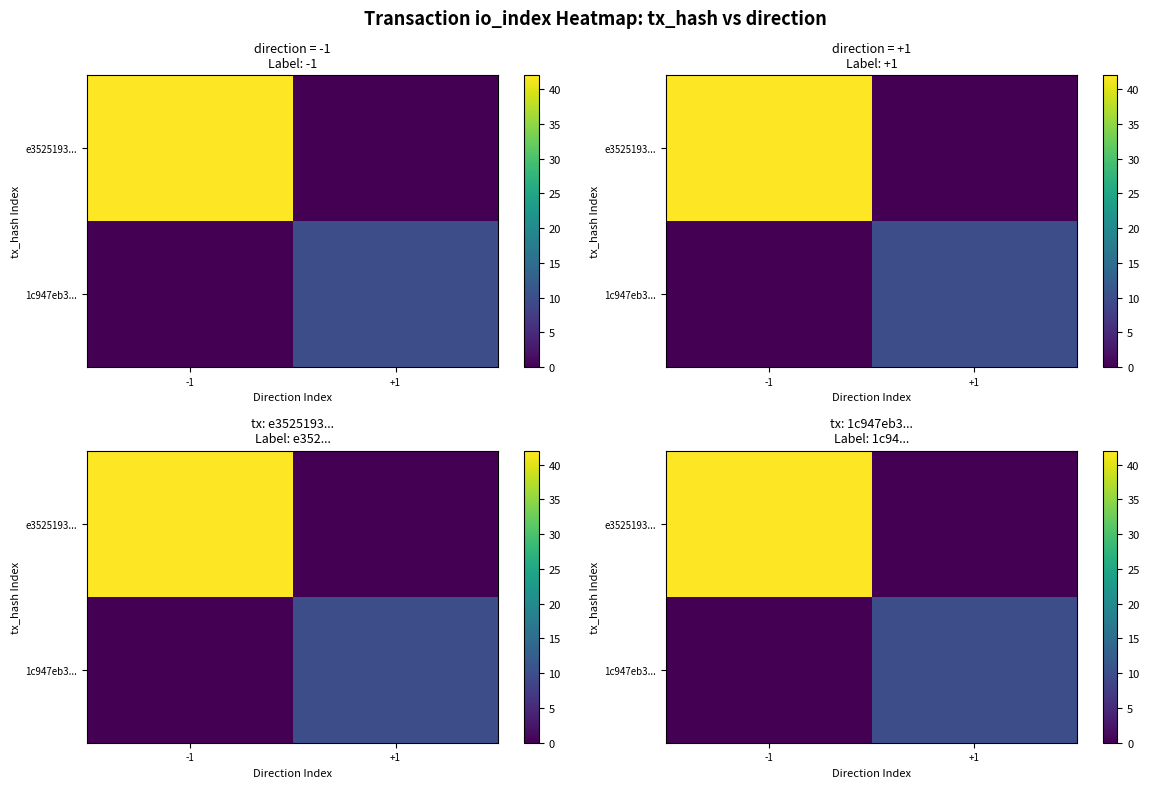

True or false: 1c947eb3... has a value of 5 at -1.

False